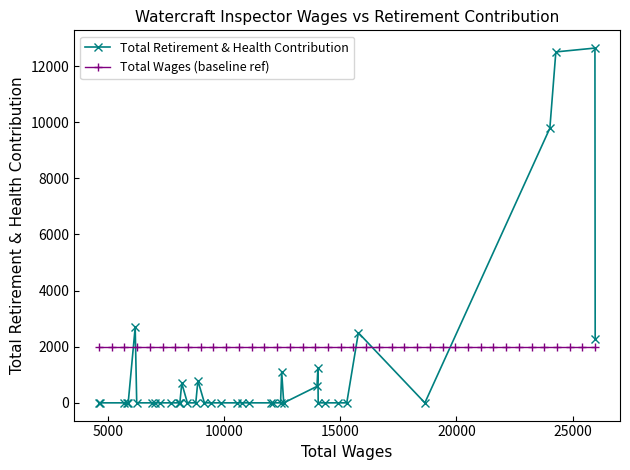

True or false: Total Wages (baseline ref) and Total Retirement & Health Contribution intersect in this chart.

True